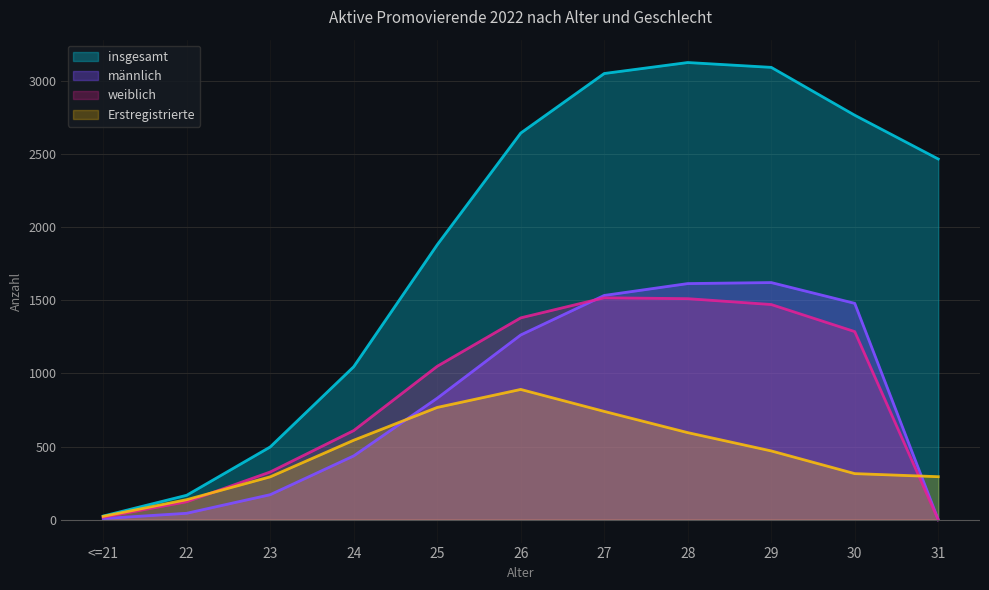

Rank the series by their maximum value, from lowest to highest.

Erstregistrierte, weiblich, männlich, insgesamt